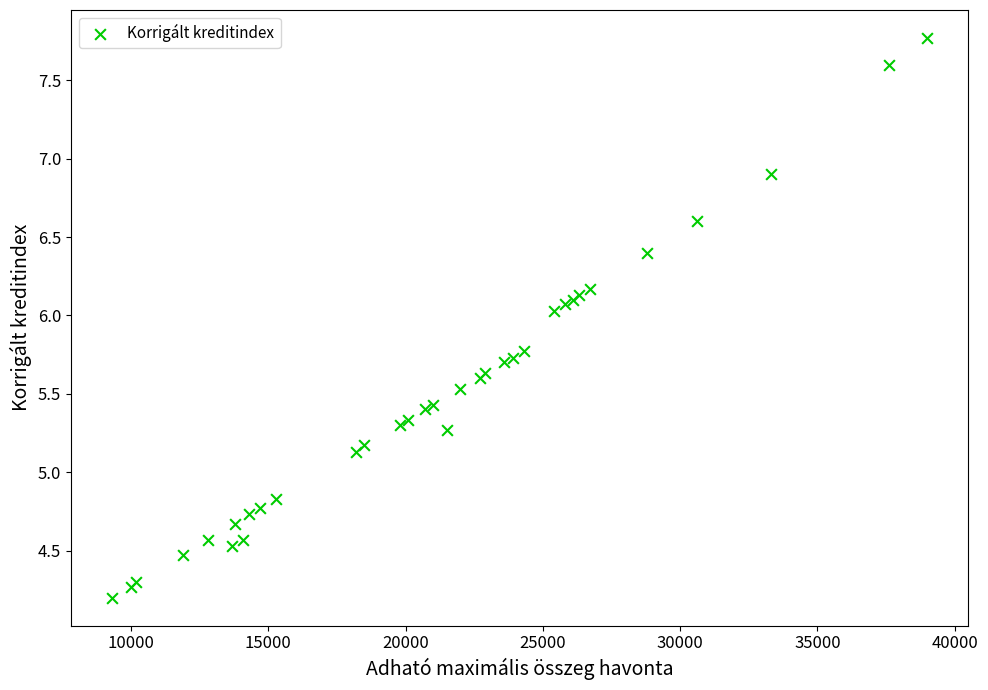

What Y value in the scatter plot is closest to 5?

5.1